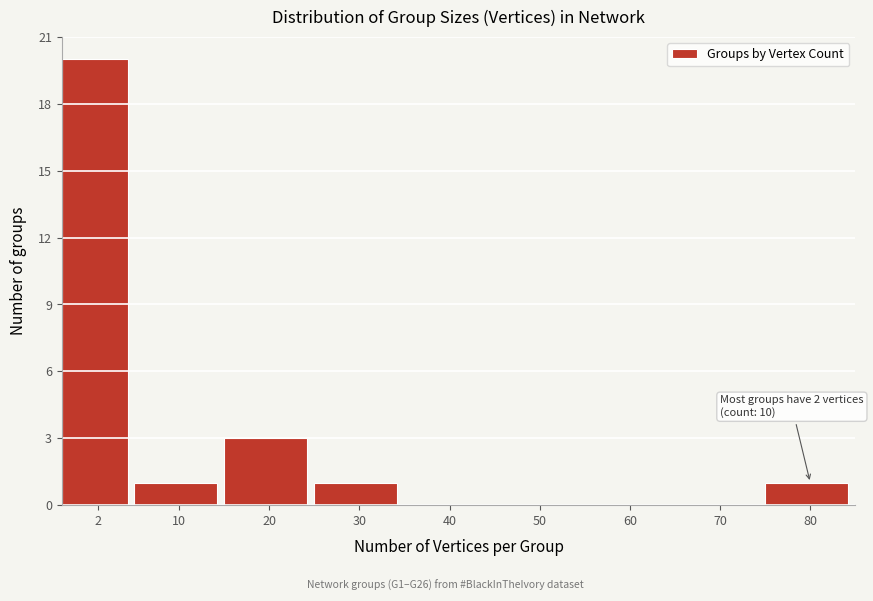

Reading right to left, extract all data points from this chart.

80=1	70=0	60=0	50=0	40=0	30=1	20=3	10=1	2=20